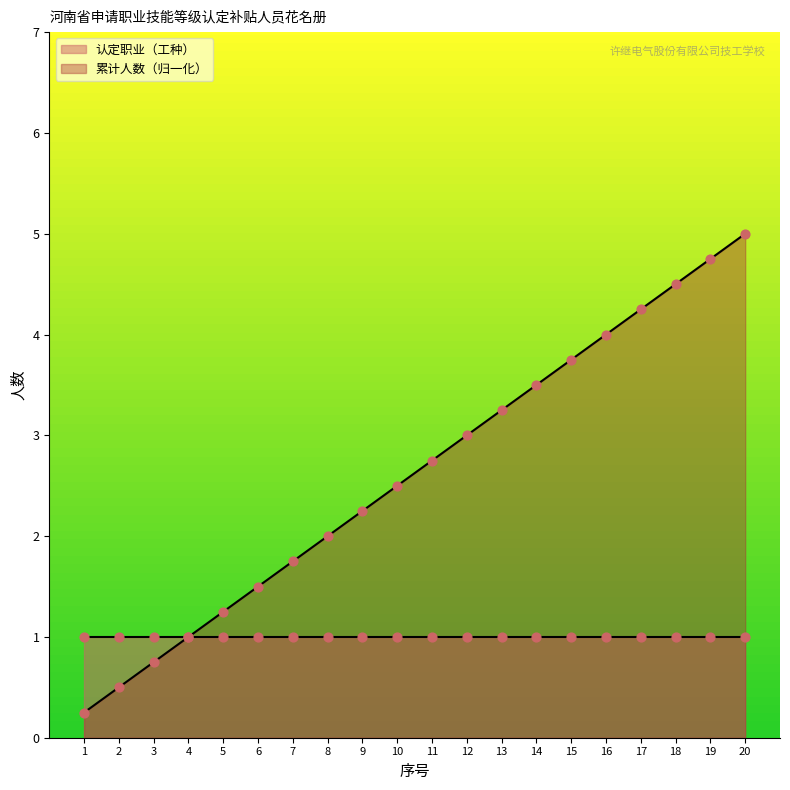

Which has a higher value, 15 or 19?

19